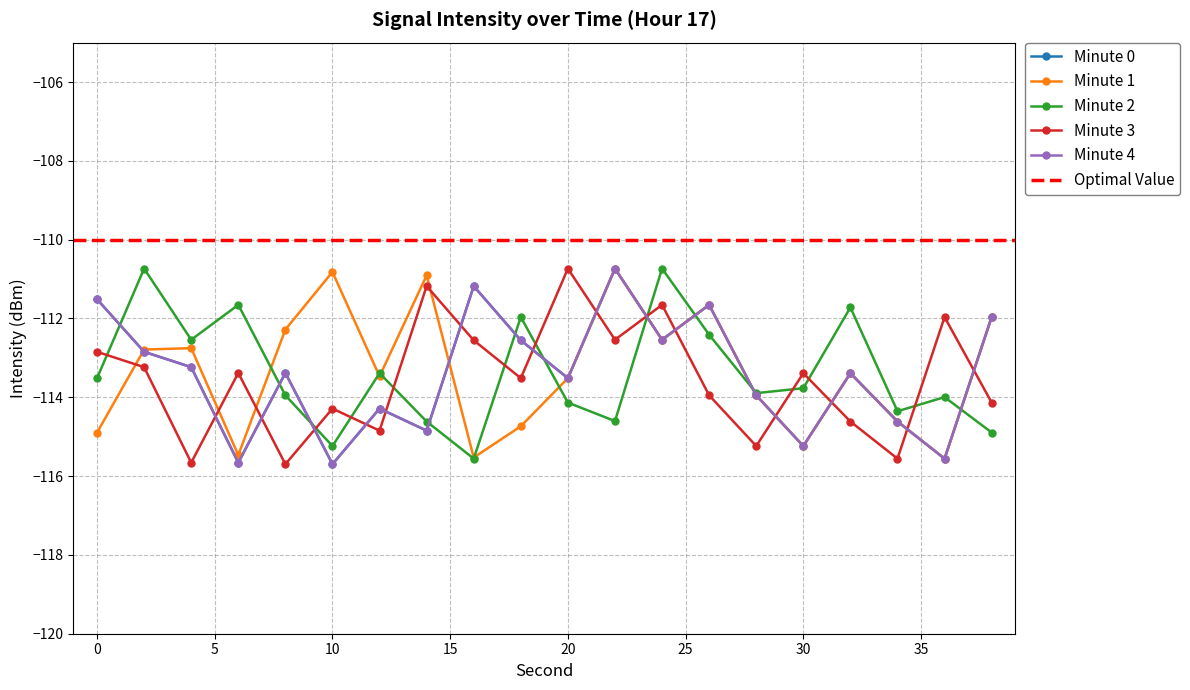

What is the sum of all Minute 4 values?

-2268.4